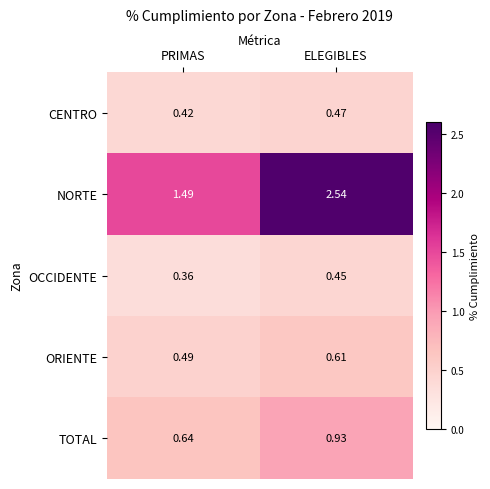

Where does the NORTE series first go above 2?

ELEGIBLES